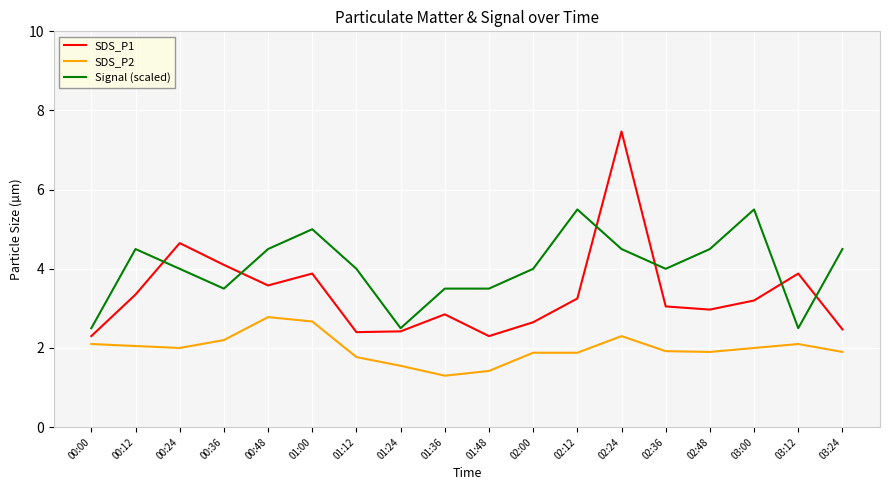

At which label does SDS_P2 first exceed 2?

00:00